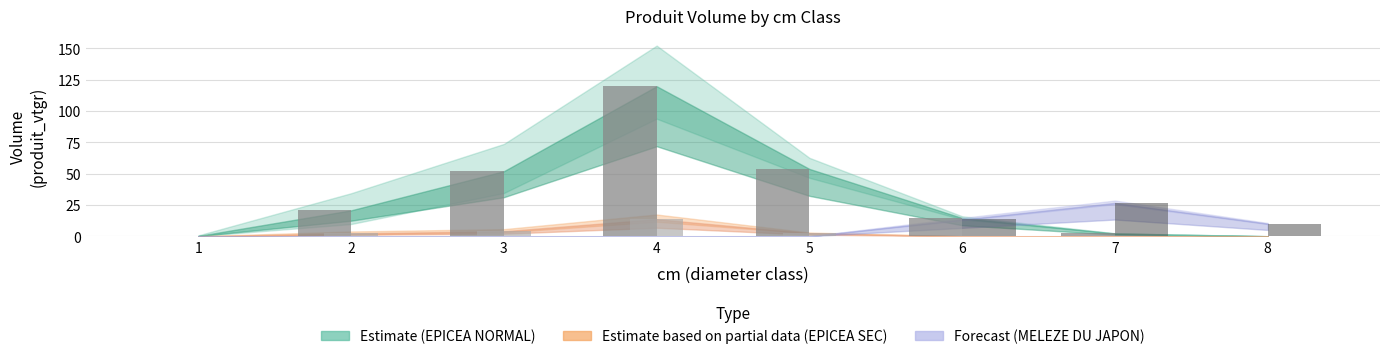

Which label corresponds to the largest value in the chart?

4